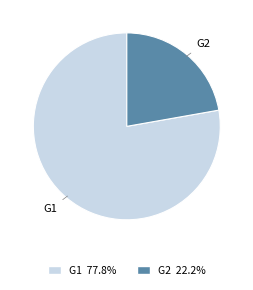

Is there any slice that represents more than half of the pie?

Yes